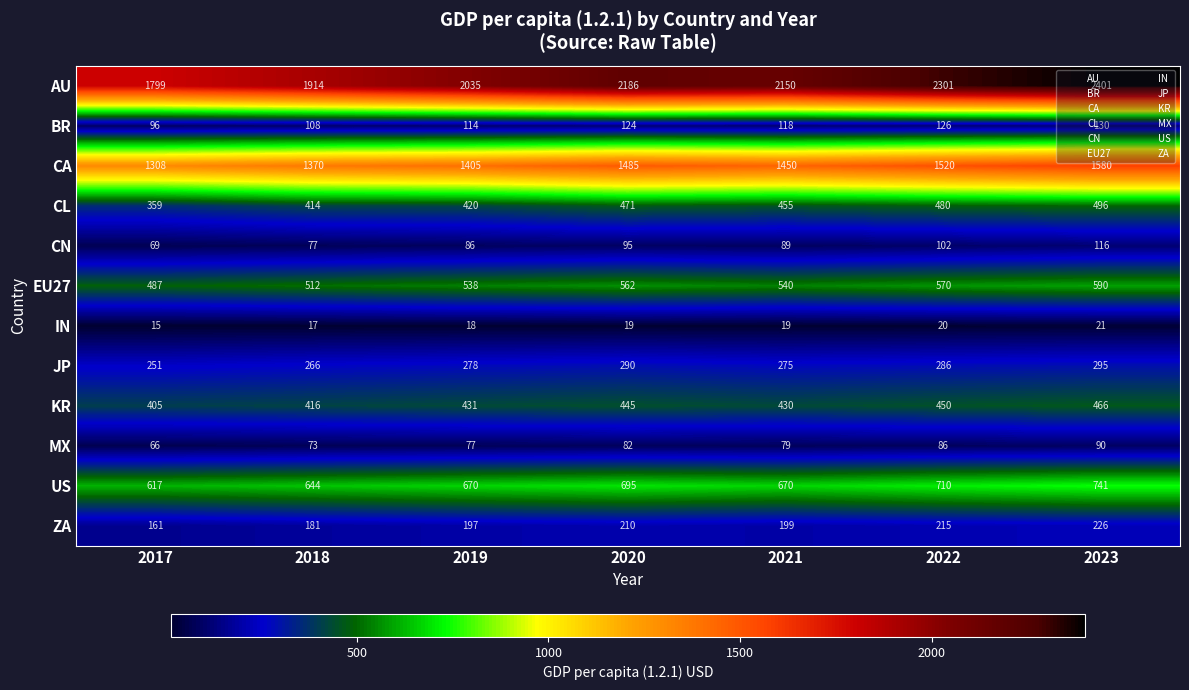

At how many categories does at least one series exceed 506?

7